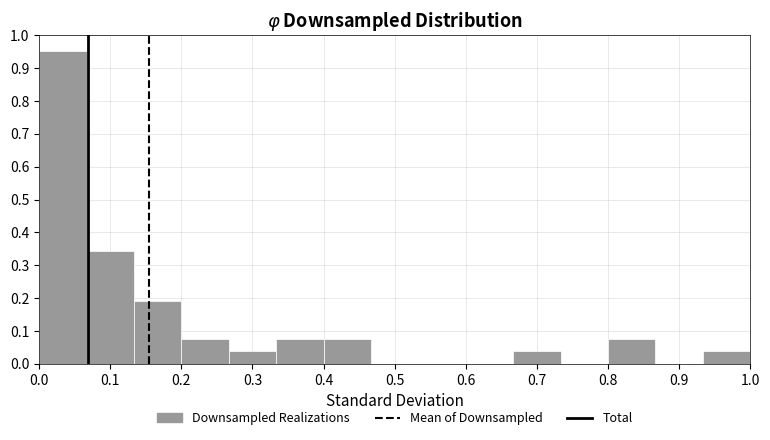

Which range on the x-axis has the tallest bar?

0.00 to 0.07